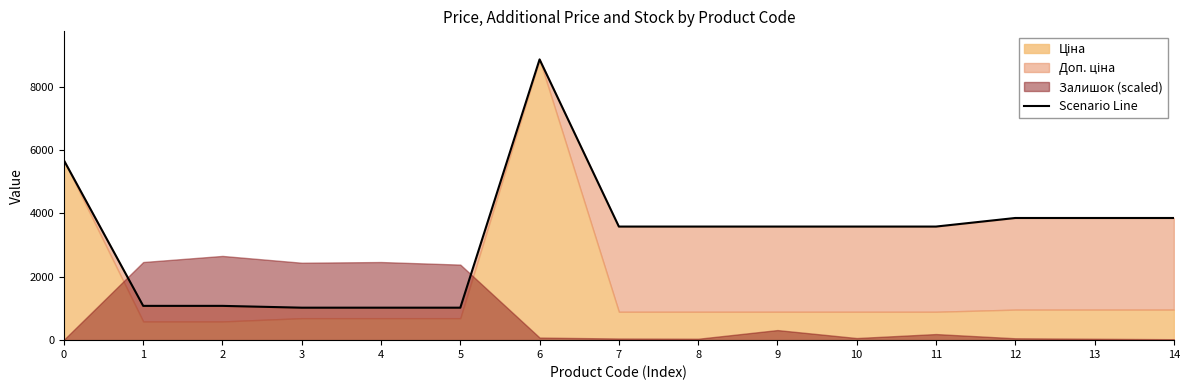

Does the chart have visible grid lines?

No